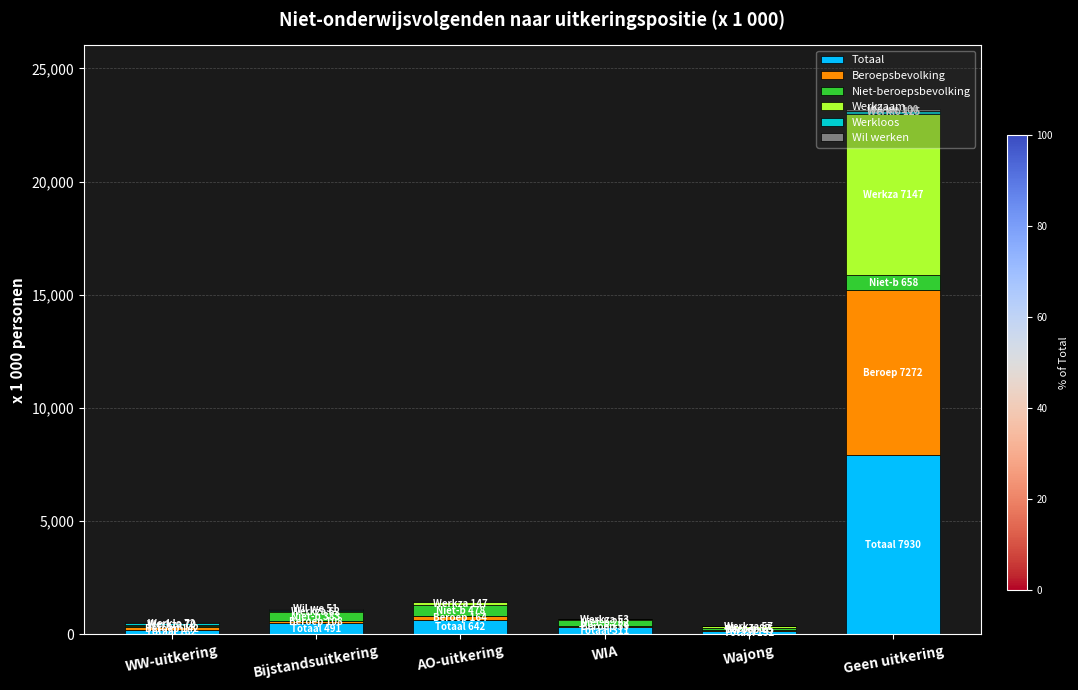

What is the maximum value for Totaal?

7930